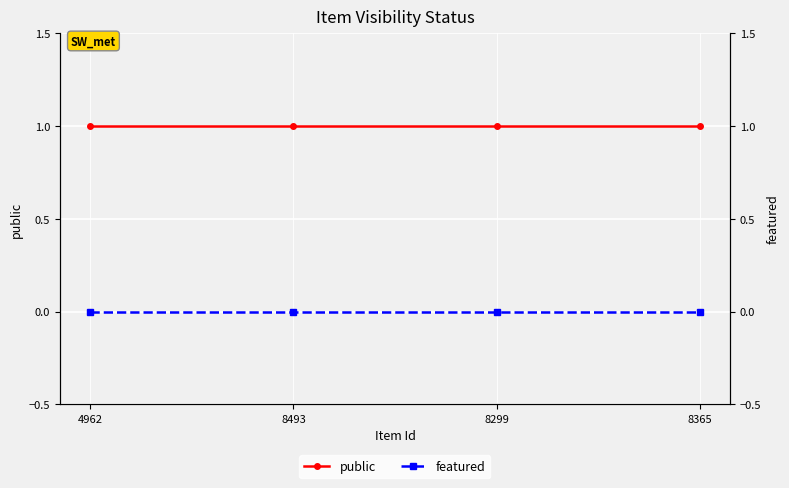

What position from the left is 4962?

1